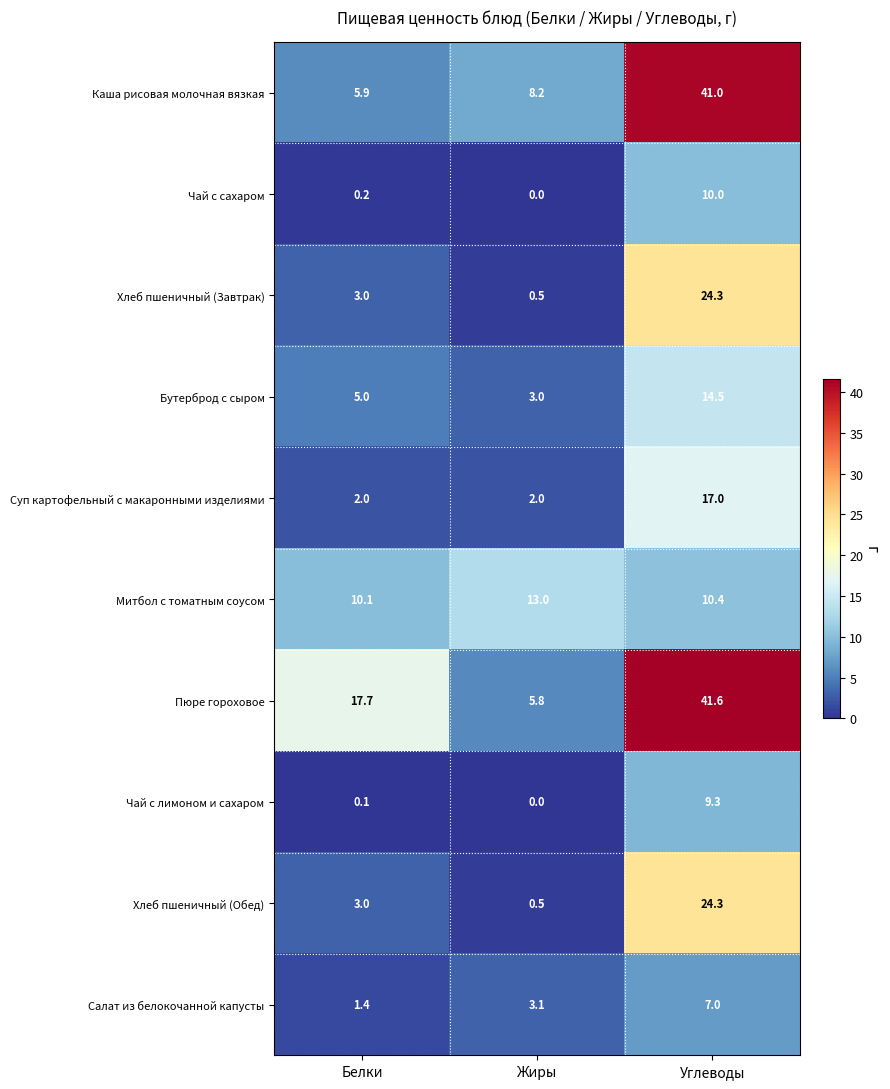

Is it true that Пюре гороховое equals 8.2 at Жиры?

False